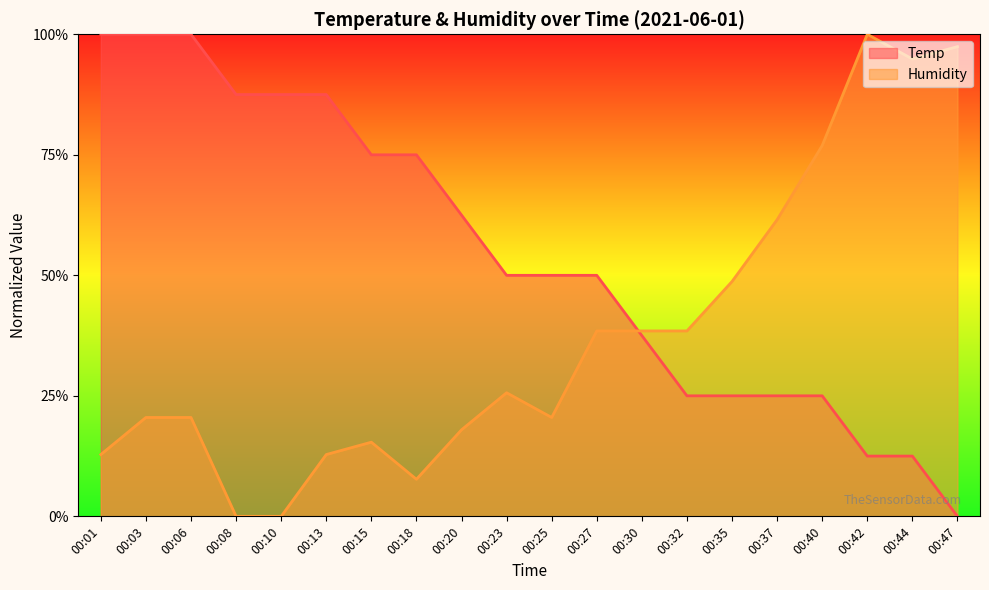

At how many categories does at least one series exceed 0?

20